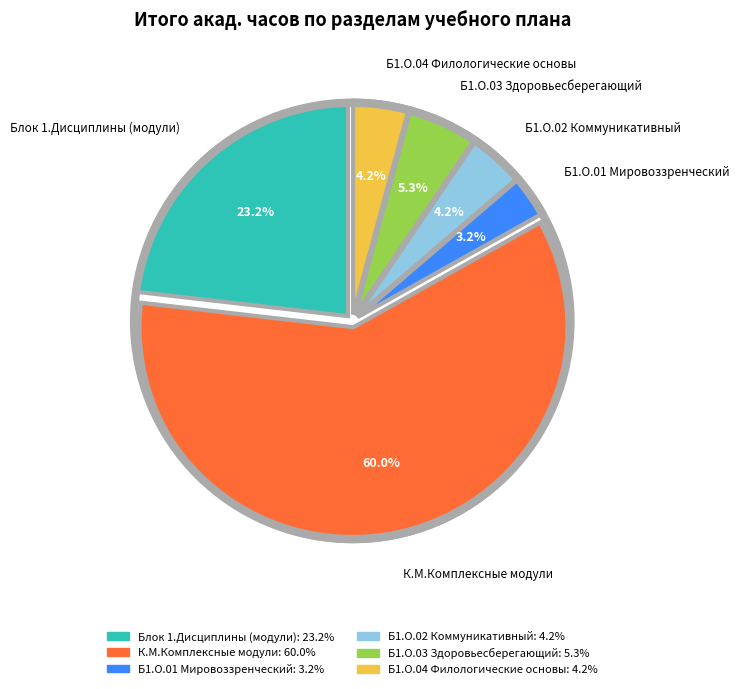

Between К.М.Комплексные модули and Б1.О.04 Филологические основы, which is larger?

К.М.Комплексные модули